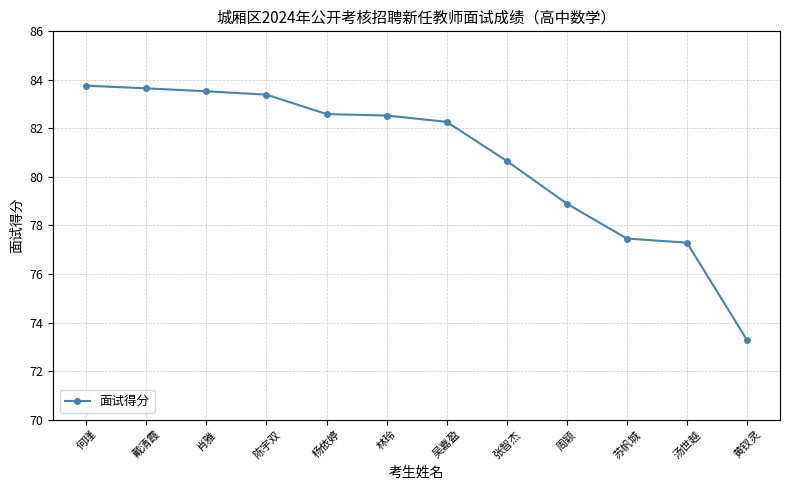

What is the change in value from 吴嘉盈 to 苏帆城?

-4.8